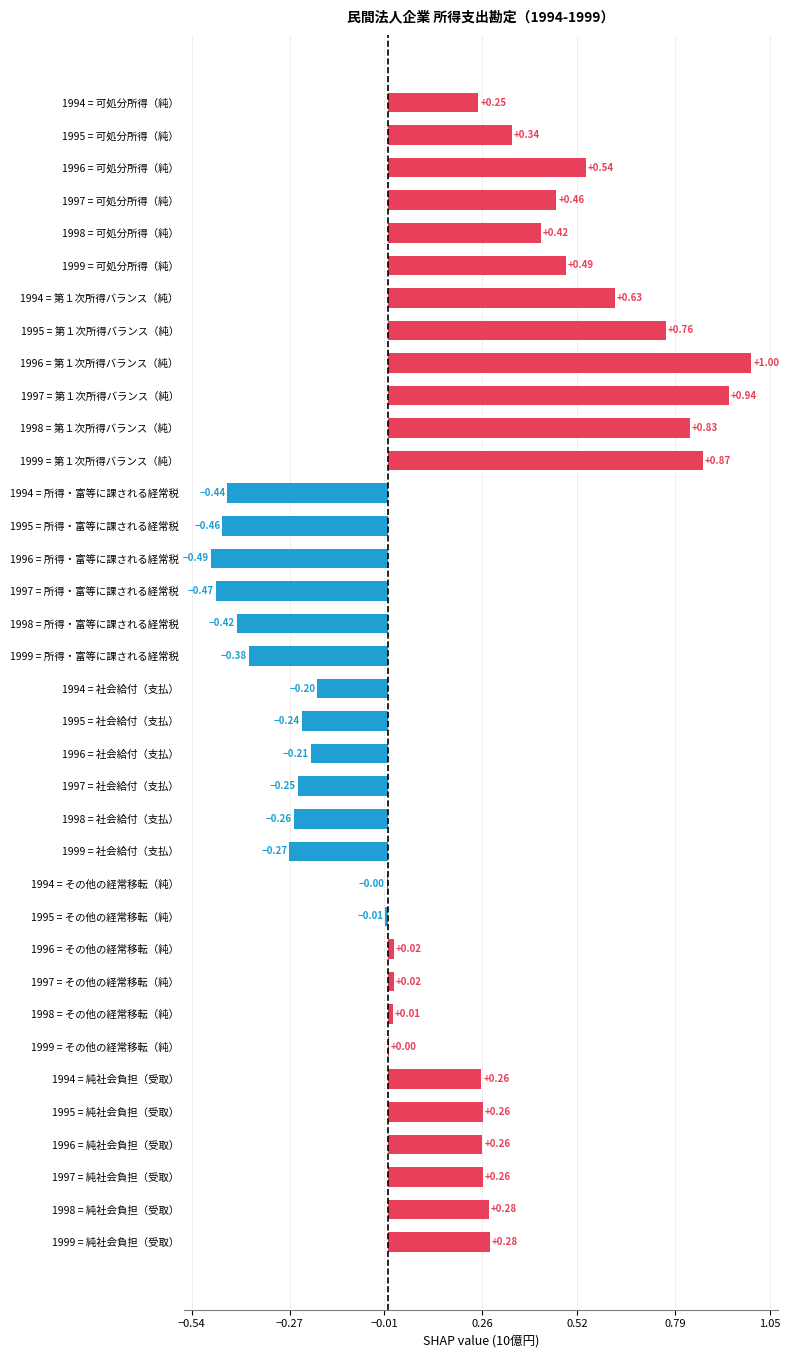

What is the sum of all values?

5.1